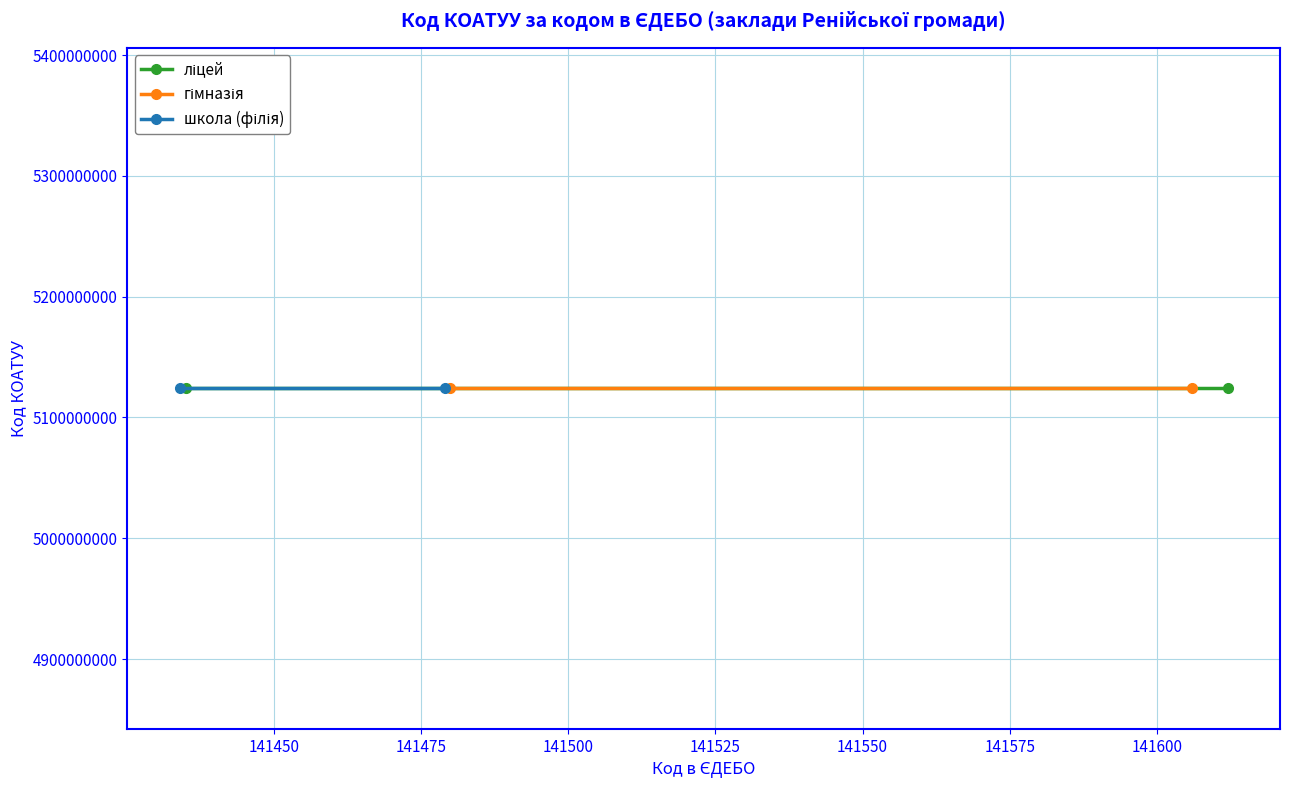

What is the greatest value displayed?

141612